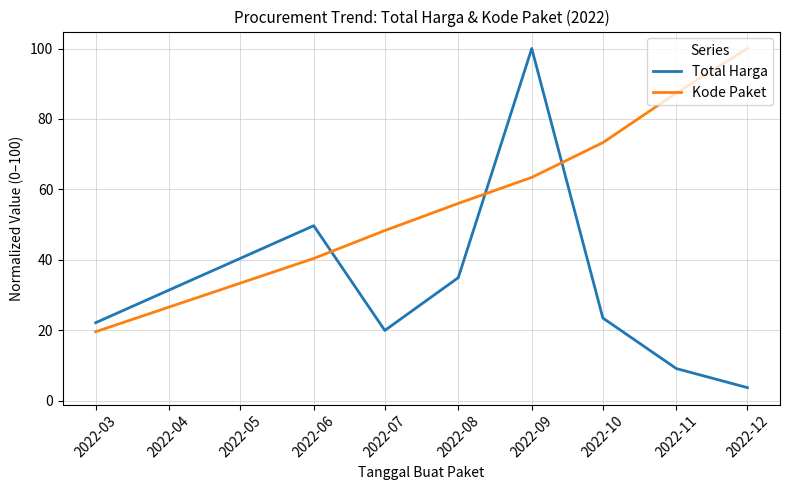

Which series changed the most between 2022-03 and 2022-07?

Kode Paket